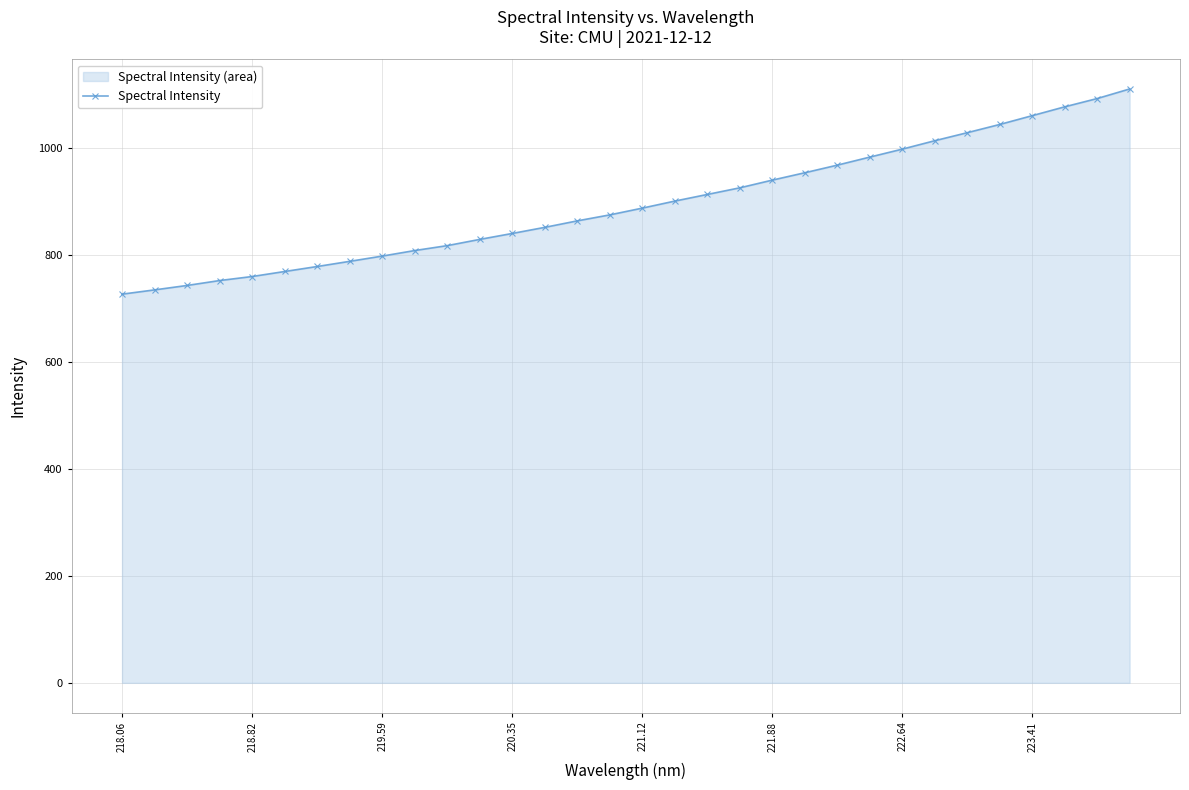

At which label does the data first exceed 887?

221.12